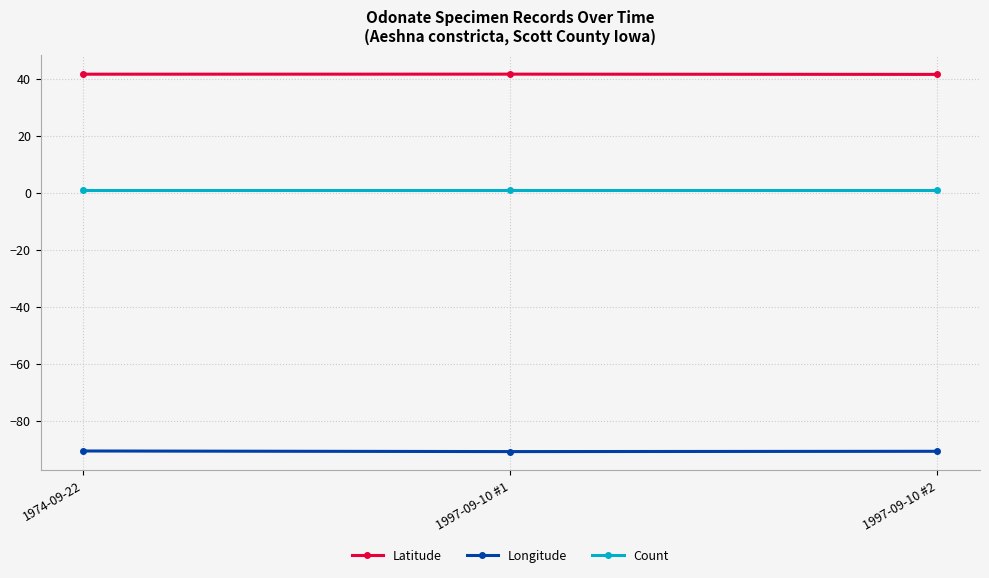

List the series in order of their overall mean, lowest first.

Longitude, Count, Latitude